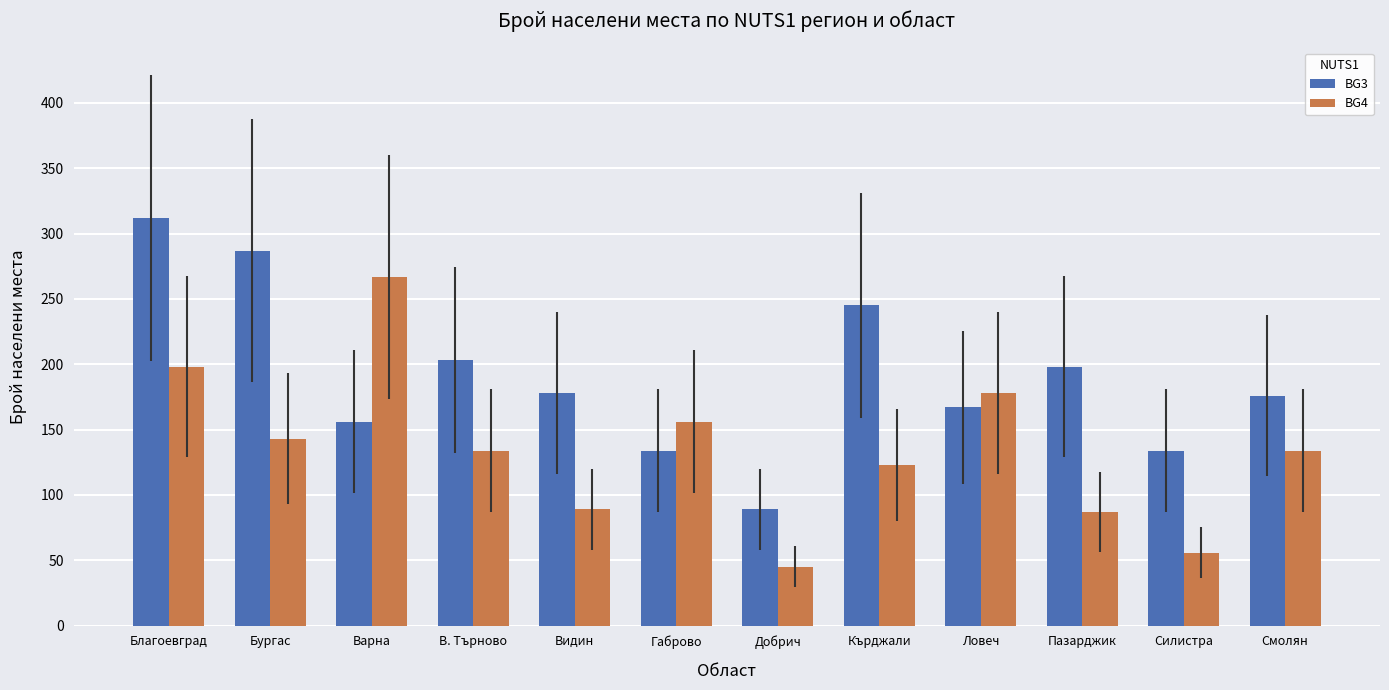

The value of BG3 at Варна is 49. True or false?

False